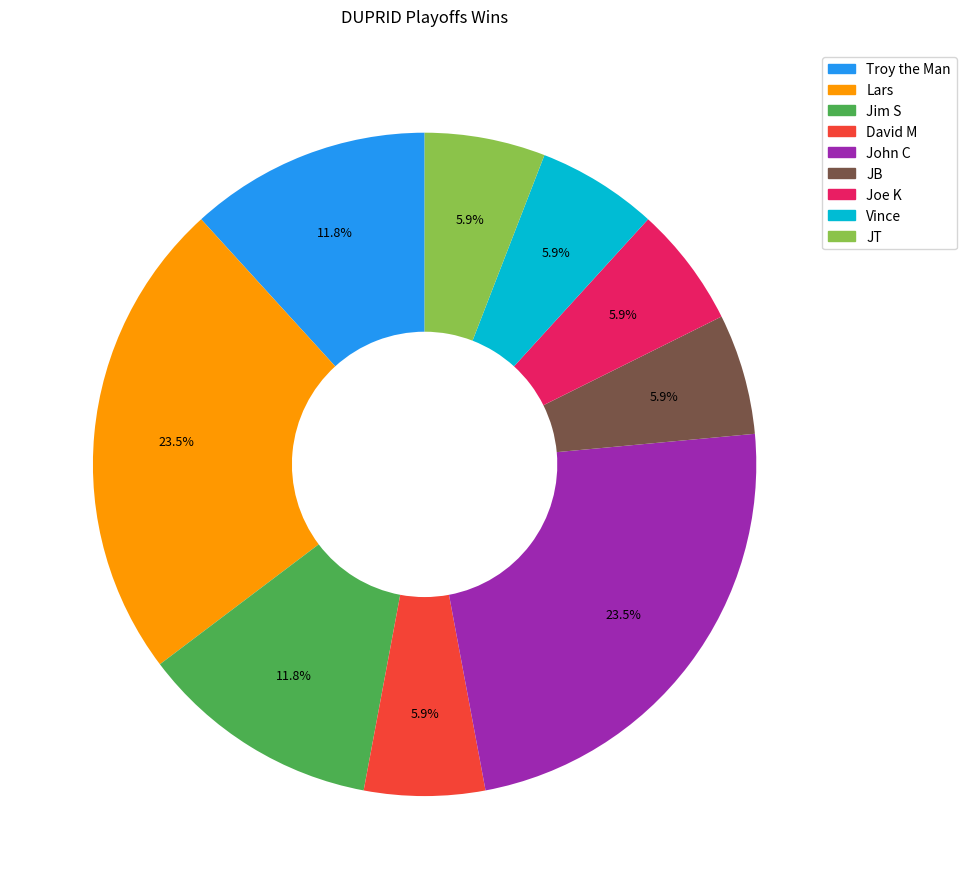

How many segments does this pie chart have?

9